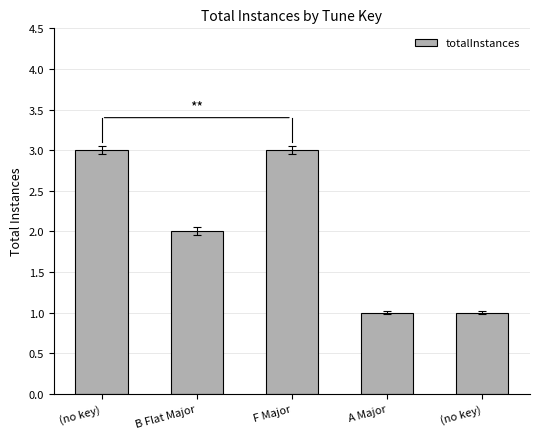

What value does the data have at (no key)?

3